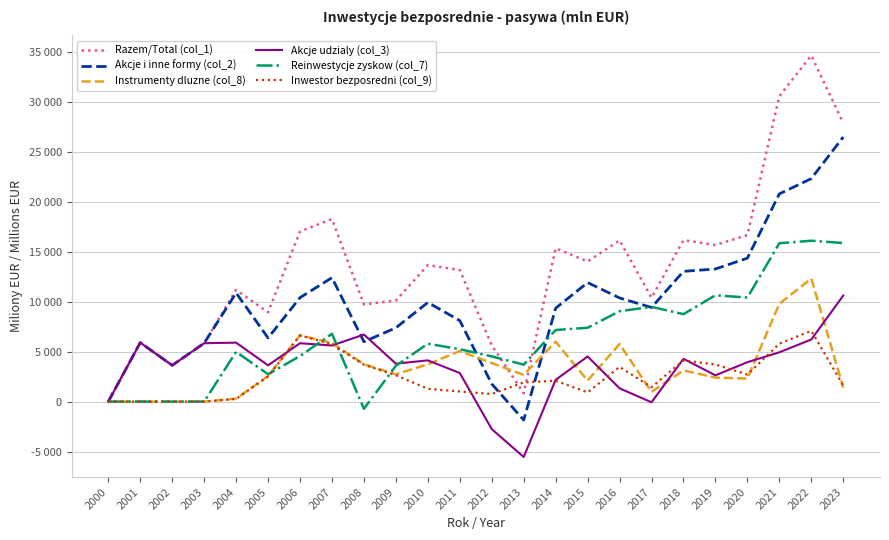

True or false: Inwestor bezposredni (col_9) has a value of 2289 at 2017.

False